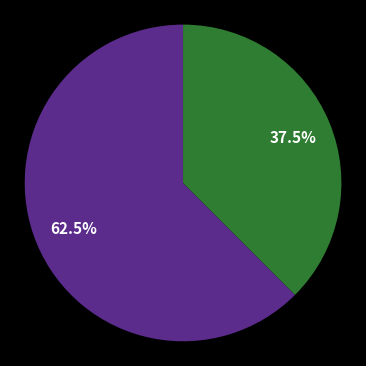

Is there a majority slice in this chart?

Yes